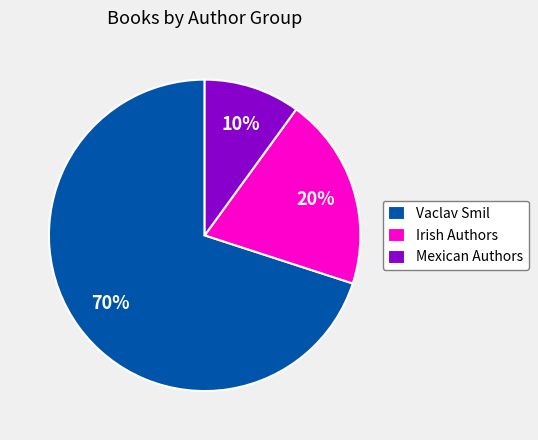

To the nearest percent, what portion does Irish Authors represent?

20%